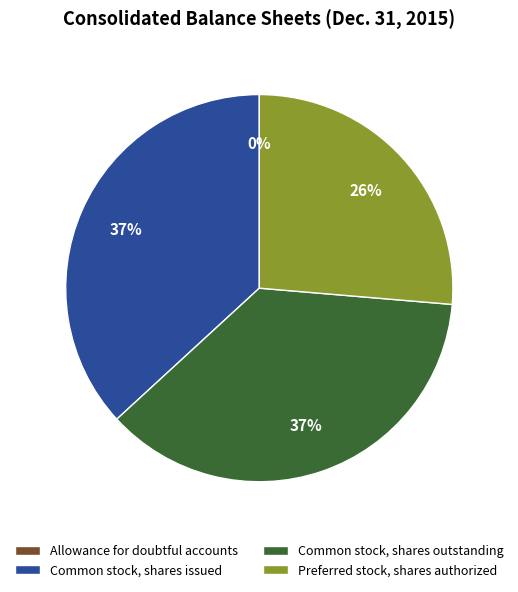

True or false: Common stock, shares outstanding accounts for 37% of the total.

True